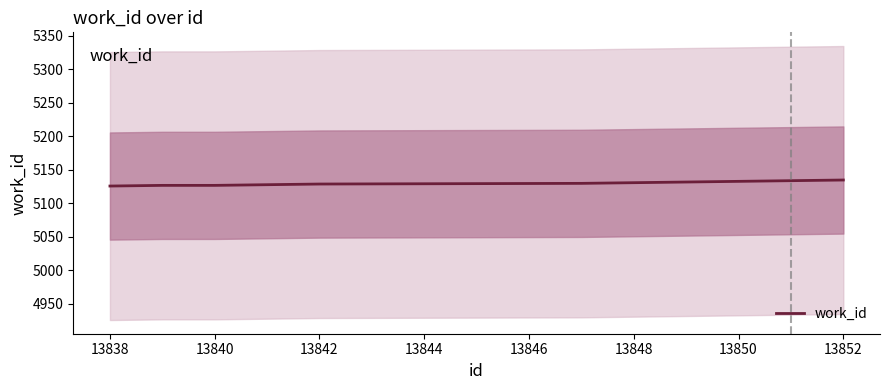

Where does the data first go above 5130?

13848